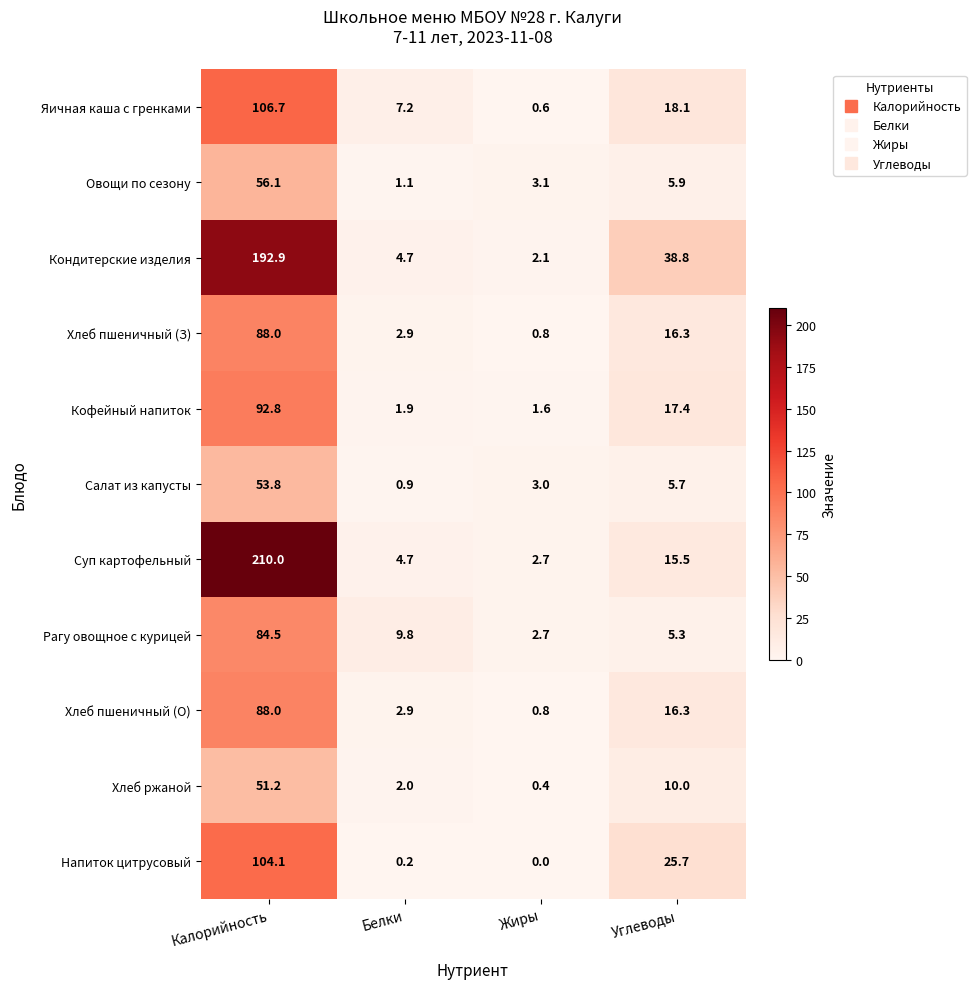

What is the sum of the Хлеб пшеничный (З) values at Калорийность and Углеводы?

104.3